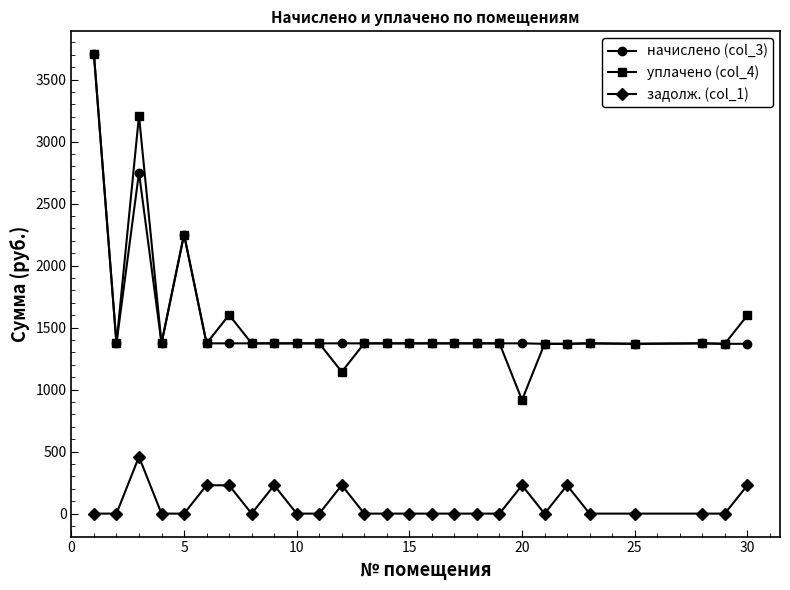

True or false: задолж. (col_1) has more than 2 points higher than both neighbors.

True